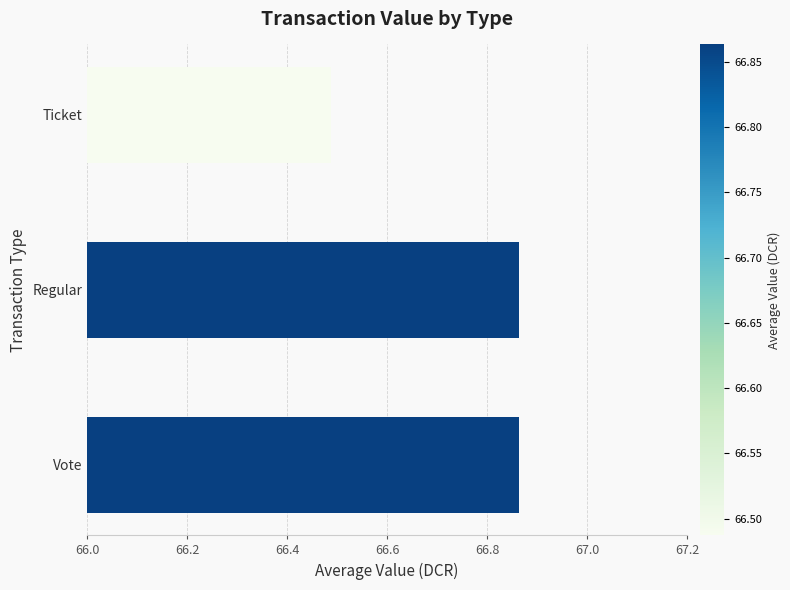

Reading left to right, extract all data points from this chart.

66.9	66.9	66.5